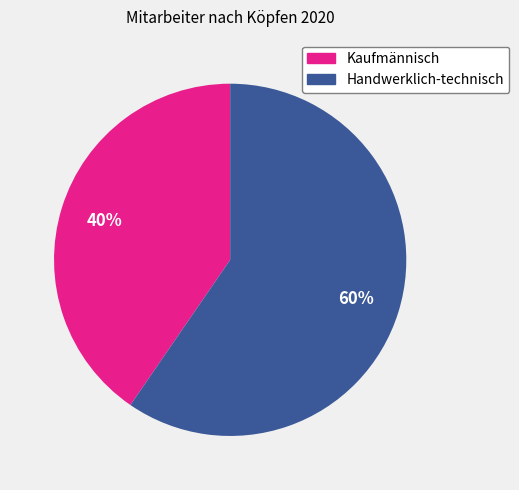

To the nearest percent, what percentage of the pie is Handwerklich-technisch?

60%